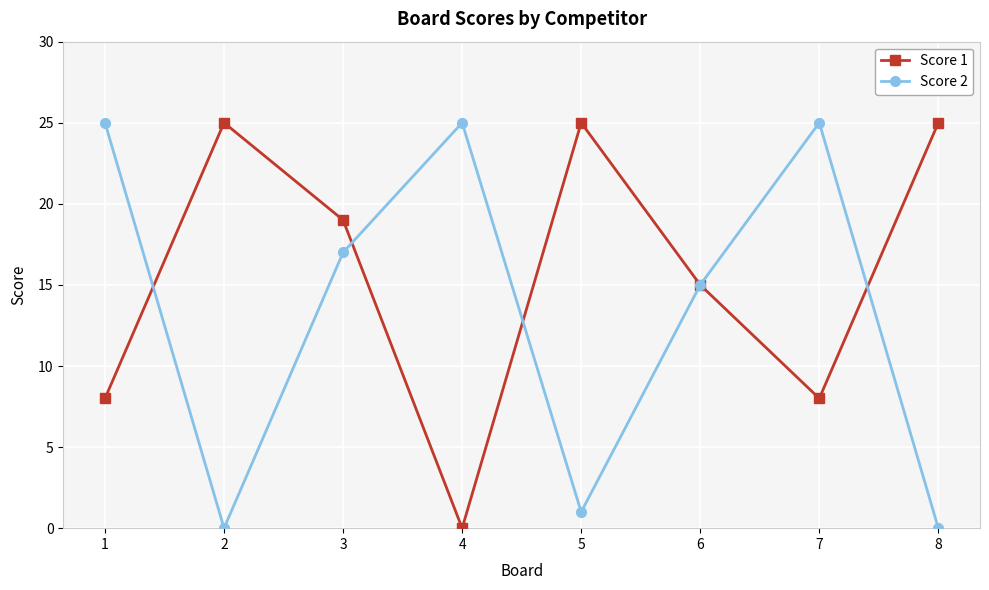

Reading right to left, list all the values displayed in this chart.

Score 1: 25	8	15	25	0	19	25	8
Score 2: 0	25	15	1	25	17	0	25